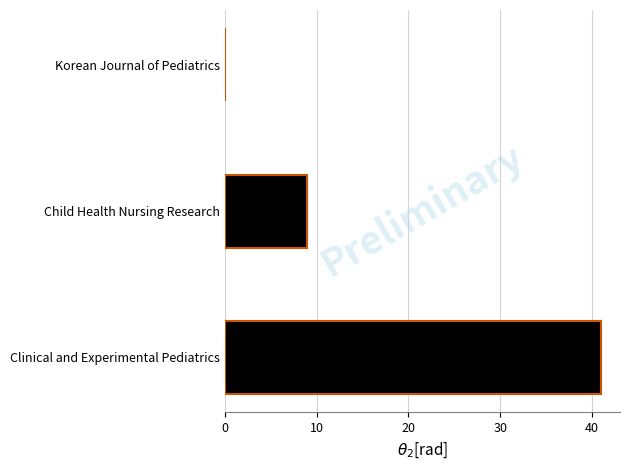

Count the number of categories in the chart.

3